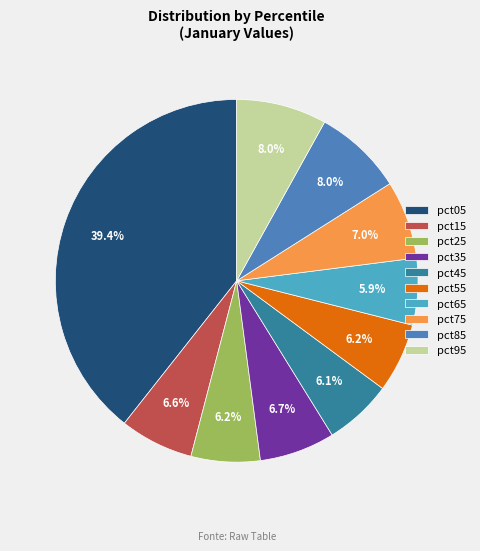

How many slices are in this pie chart?

10